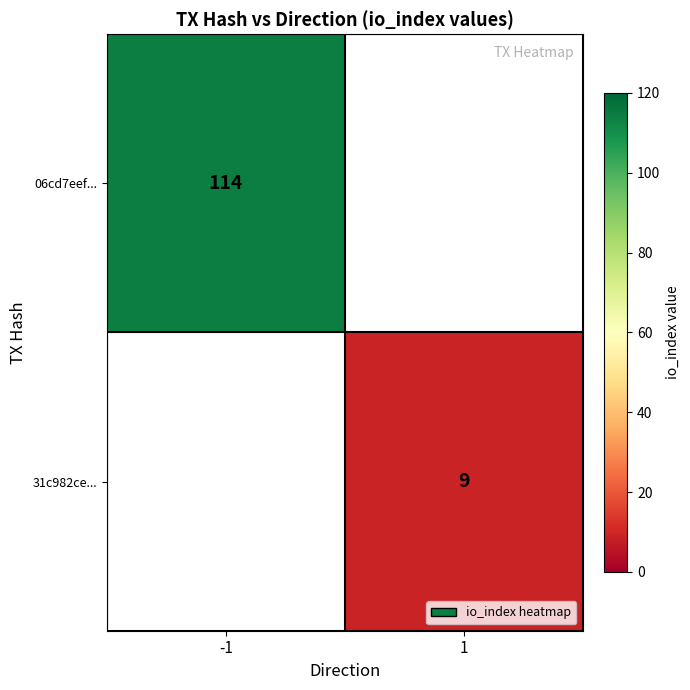

What is the greatest value displayed?

114.0